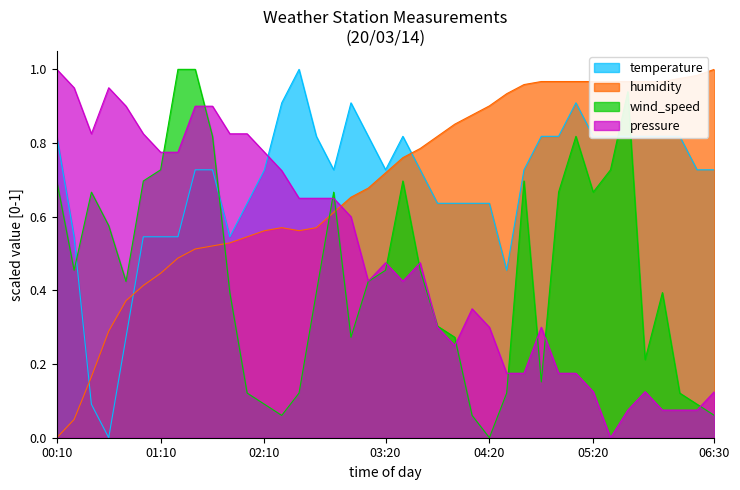

True or false: humidity has more than 0 points higher than both neighbors.

True